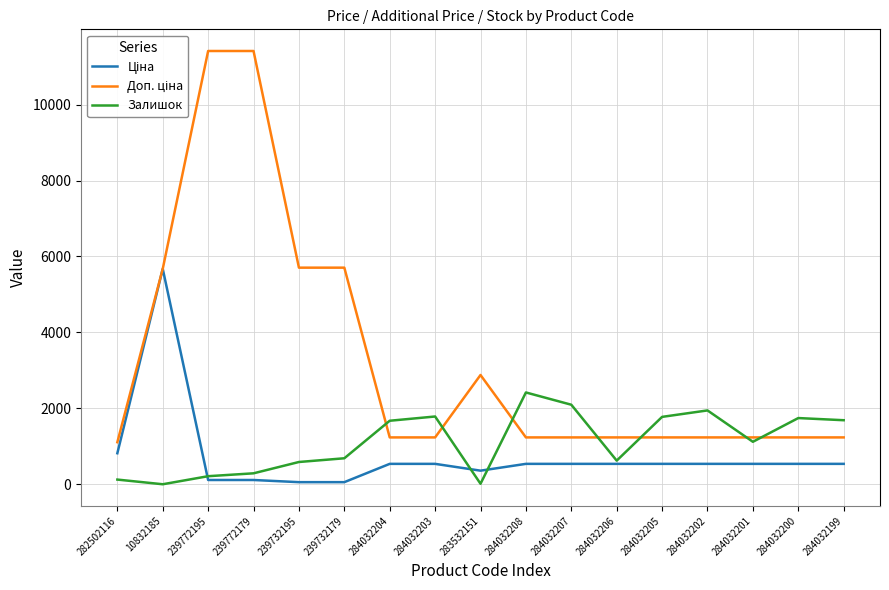

Is it true that Залишок equals 2644.8 at 284032199?

False